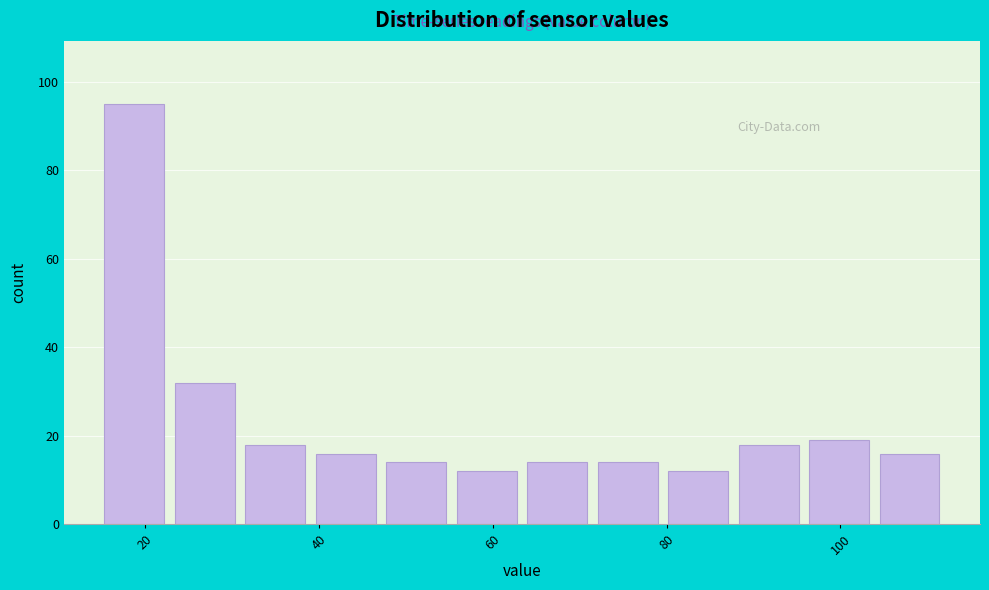

Over which range of the x-axis is the bar tallest?

14 to 22